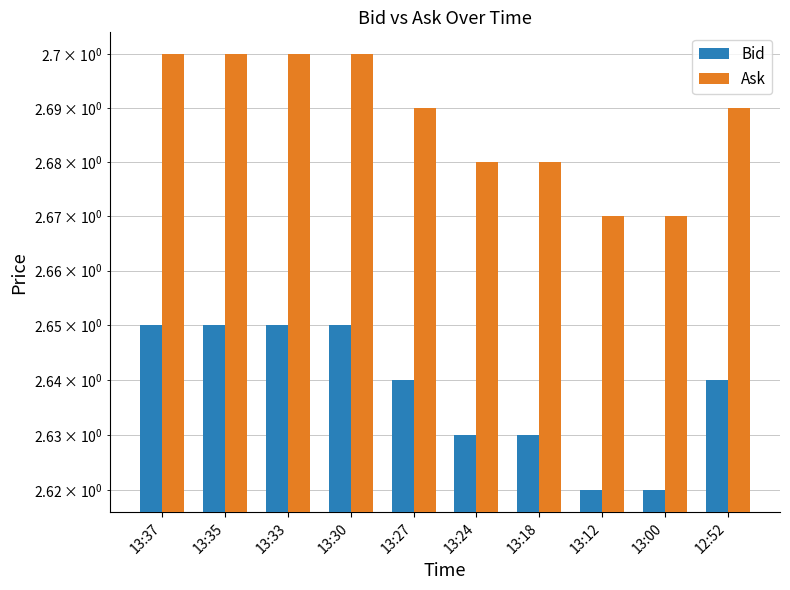

Read the Ask value at 13:24.

2.7